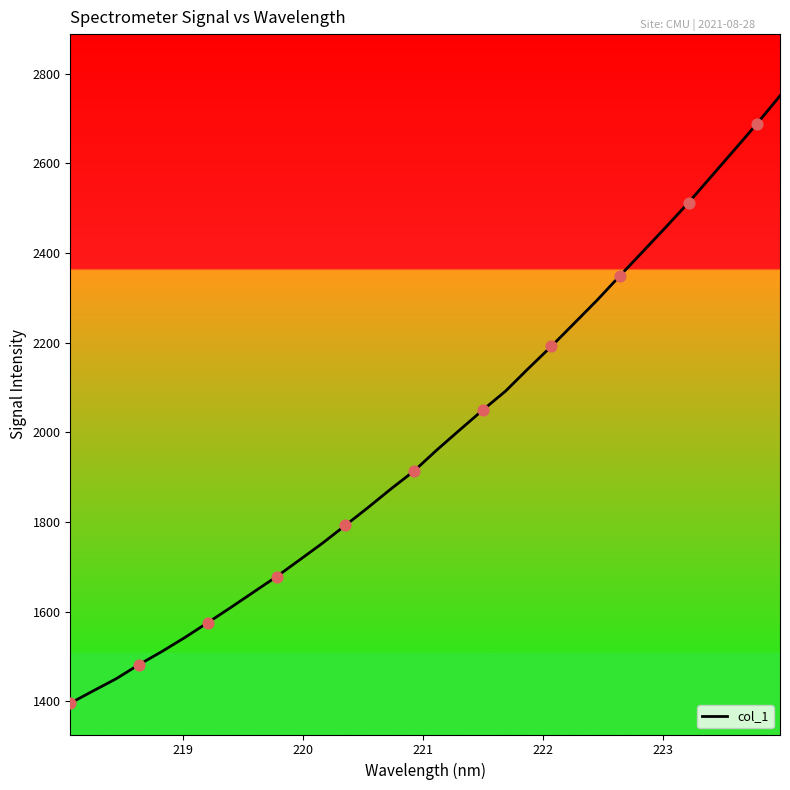

What is the greatest value displayed?

2750.9